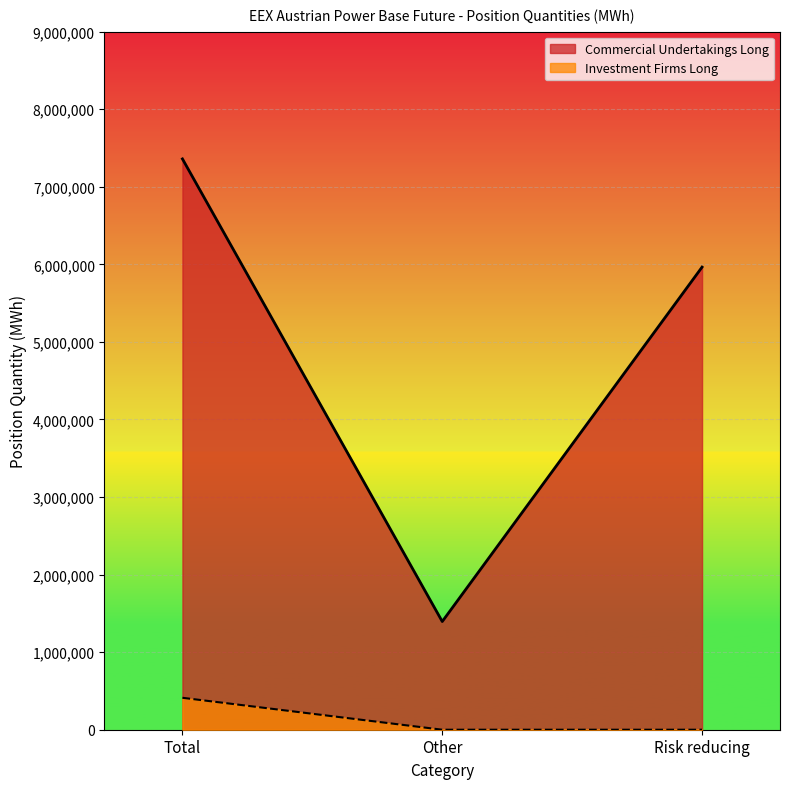

Rank the series by their maximum value, from lowest to highest.

Investment Firms Long, Commercial Undertakings Long